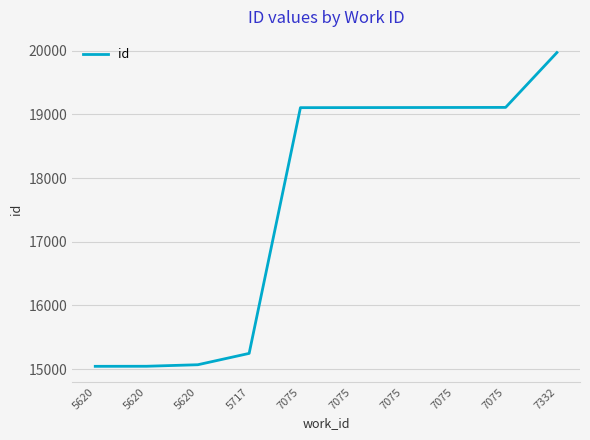

Which category has the highest value across all series?

7332